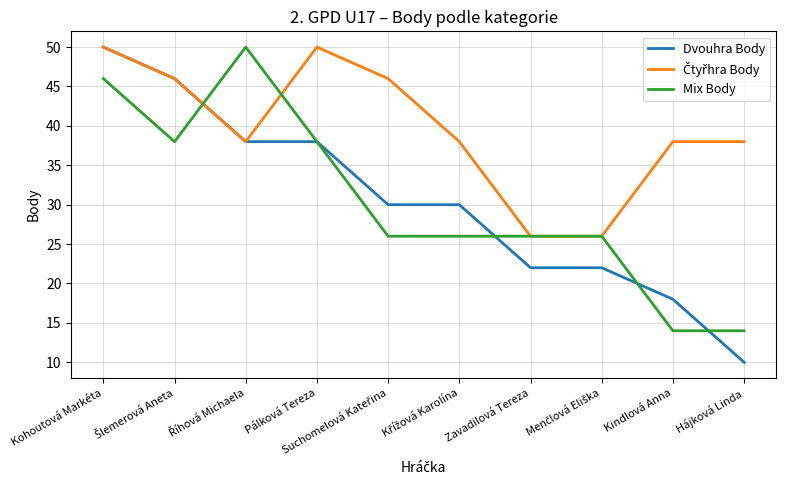

What position from the left is Hájková Linda?

10